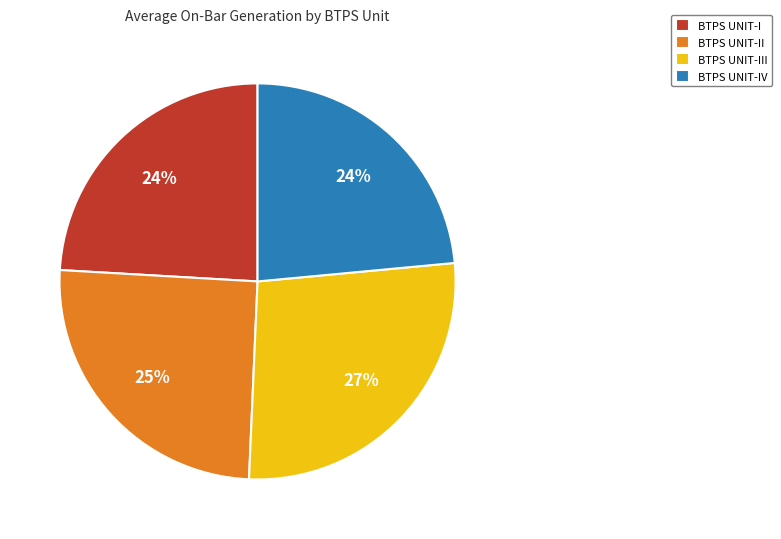

To the nearest percent, what portion does BTPS UNIT-I represent?

24%